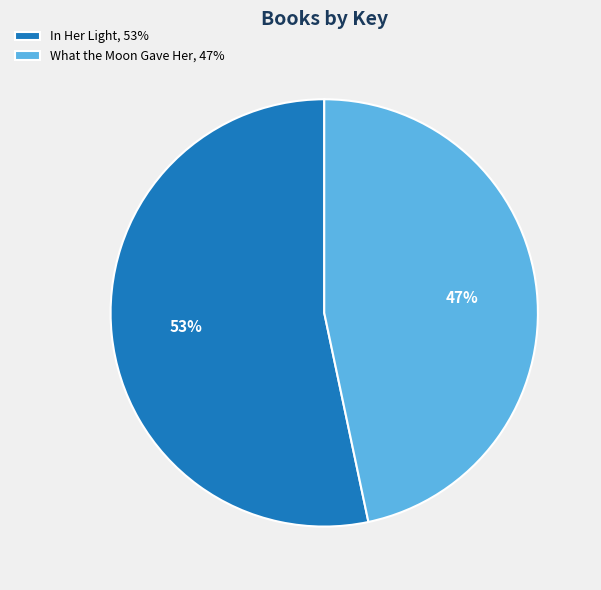

Approximately how many times larger is the value at What the Moon Gave Her compared to In Her Light?

0.9